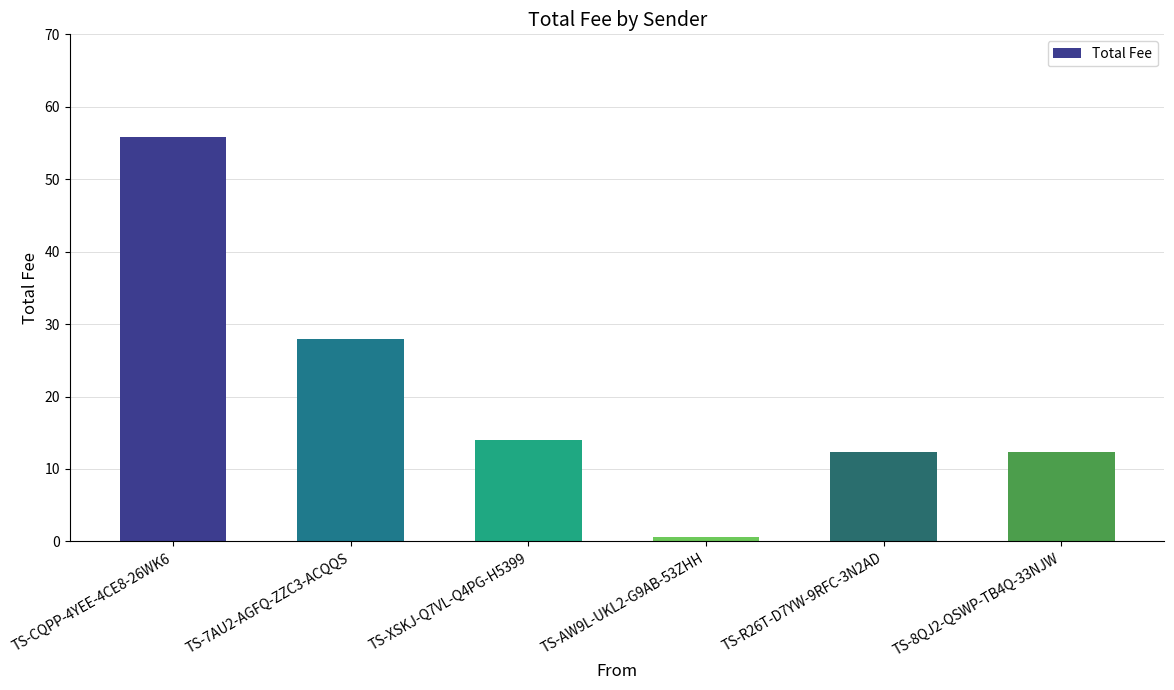

What is the change in value from TS-XSKJ-Q7VL-Q4PG-H5399 to TS-AW9L-UKL2-G9AB-53ZHH?

-13.4